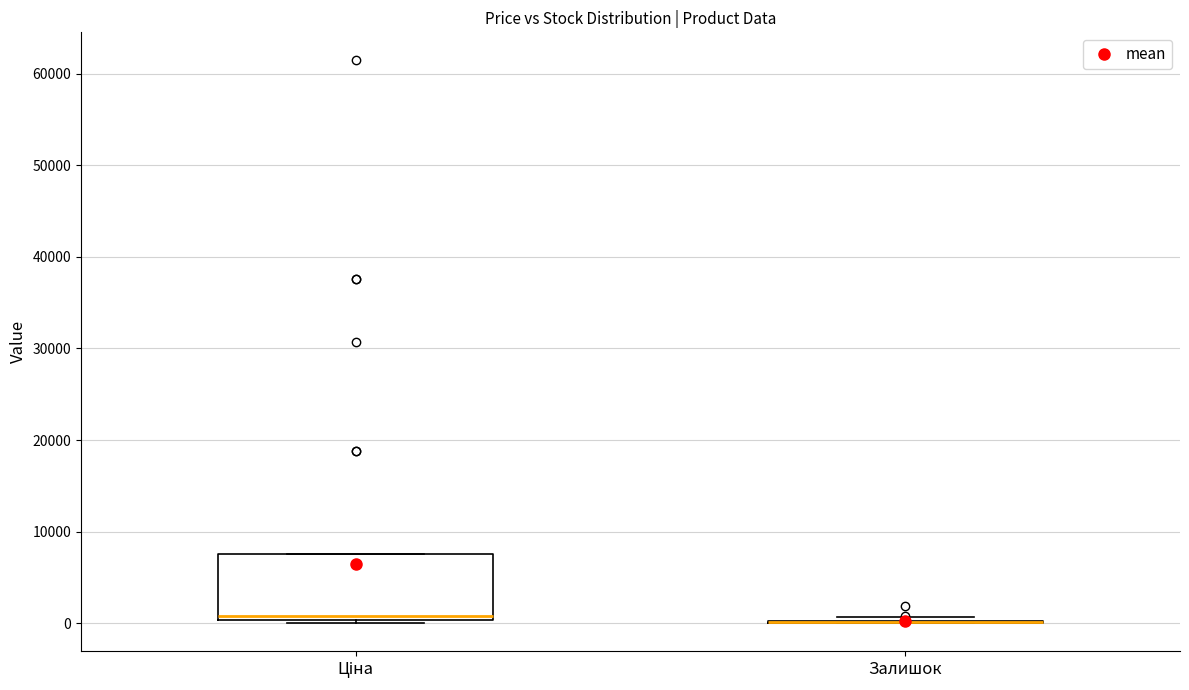

Comparing the boxes themselves (not the whiskers), which one is the tallest?

Ціна